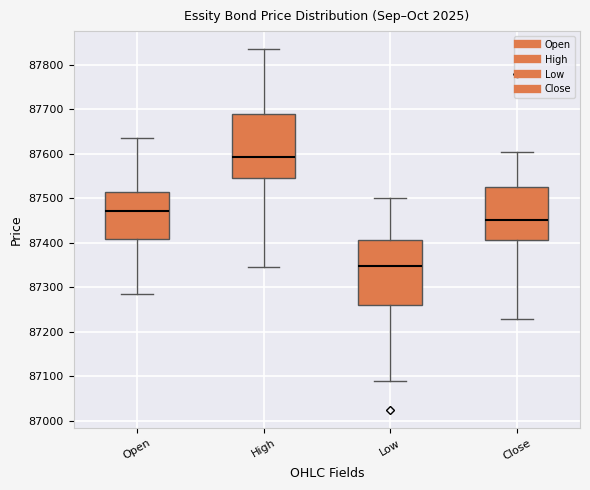

Where does the upper whisker of the box for High end on the y-axis? The values are not printed on the chart, so give them approximately, as read against the axis.

87840